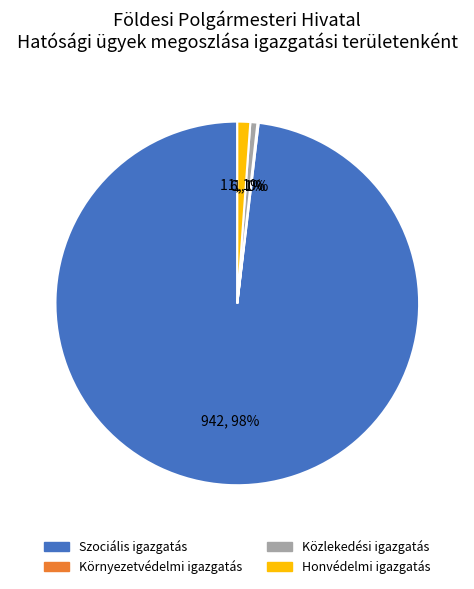

Is there any slice that represents more than half of the pie?

Yes